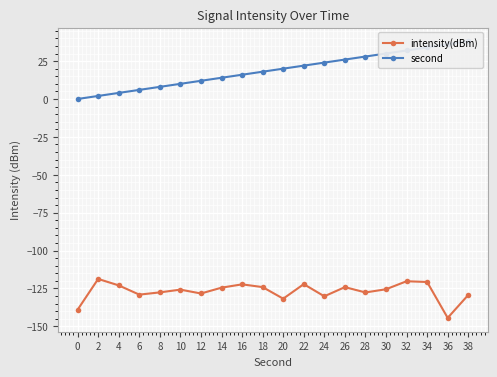

Where does the intensity(dBm) series first go above -125?

2